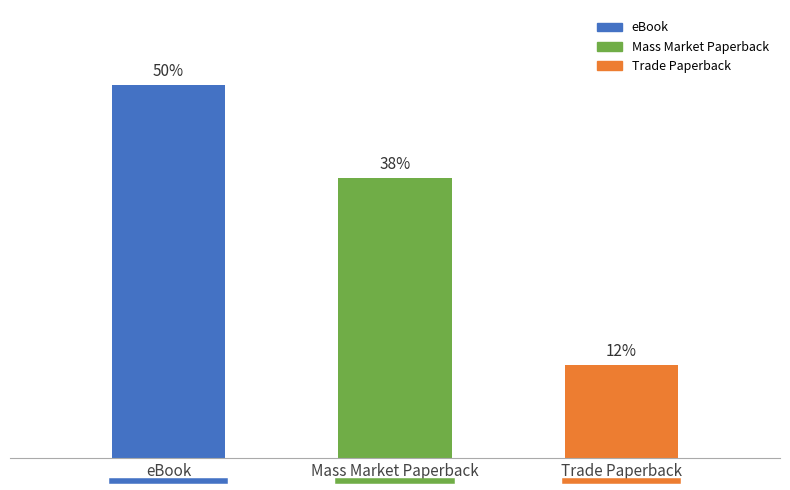

Does the chart contain any negative values?

No